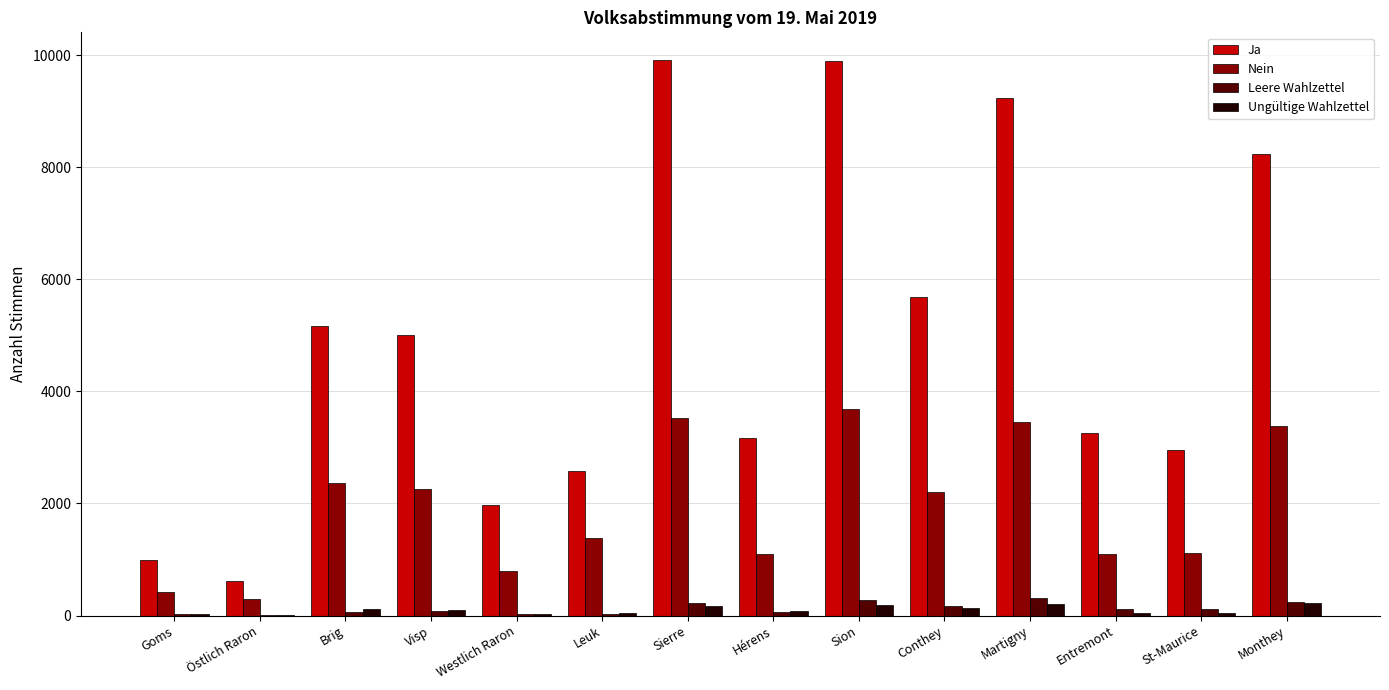

What is the sum of all Ungültige Wahlzettel values?

1419